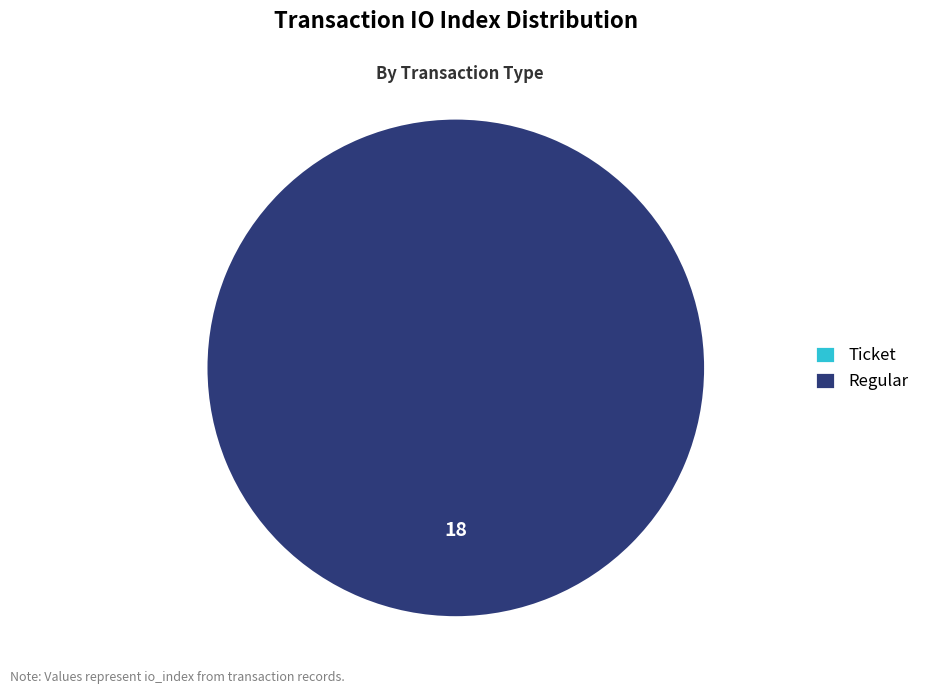

Count the number of slices in the pie.

2